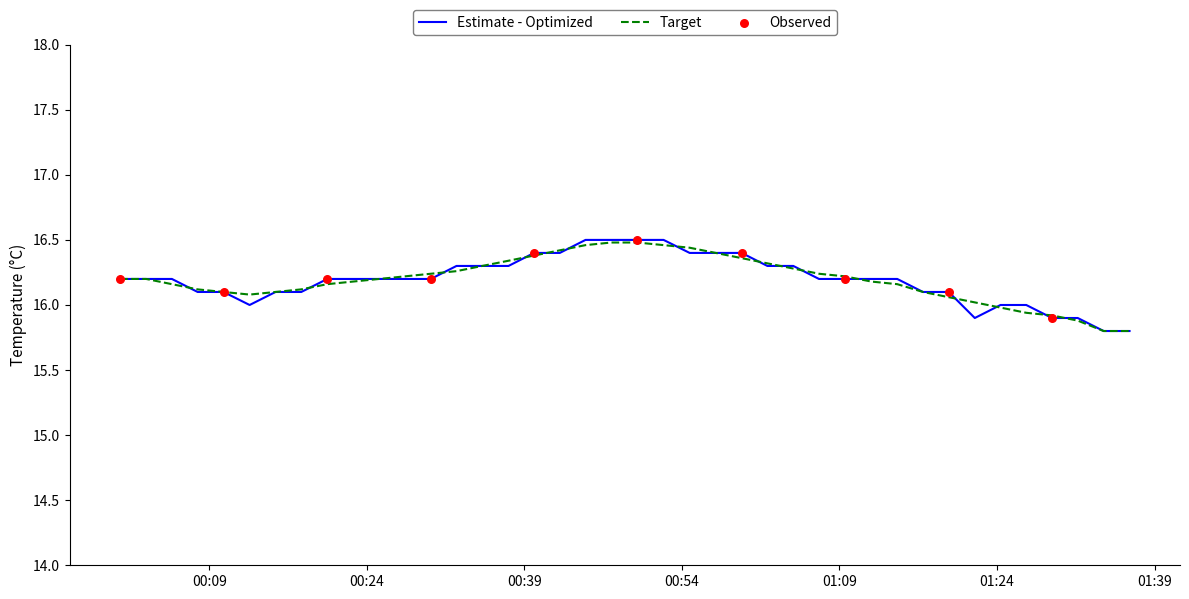

Which series has the largest range (max minus min)?

Estimate - Optimized